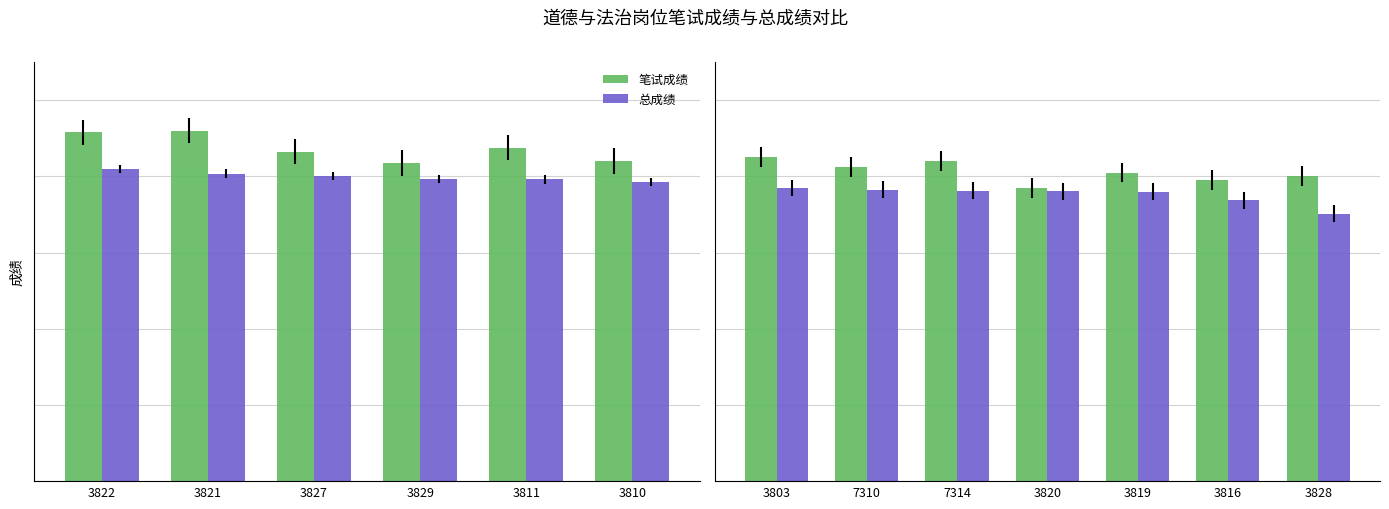

List the series in order of their peak value, highest first.

笔试成绩, 总成绩